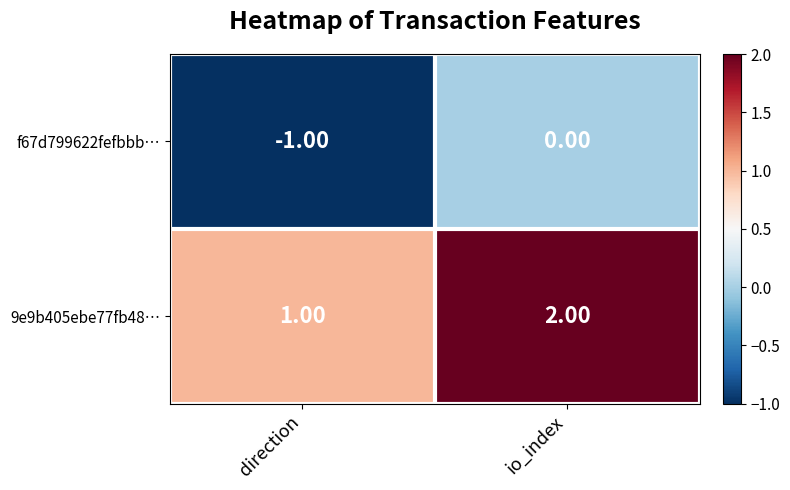

What is the sum of the 9e9b405ebe77fb48… values at direction and io_index?

3